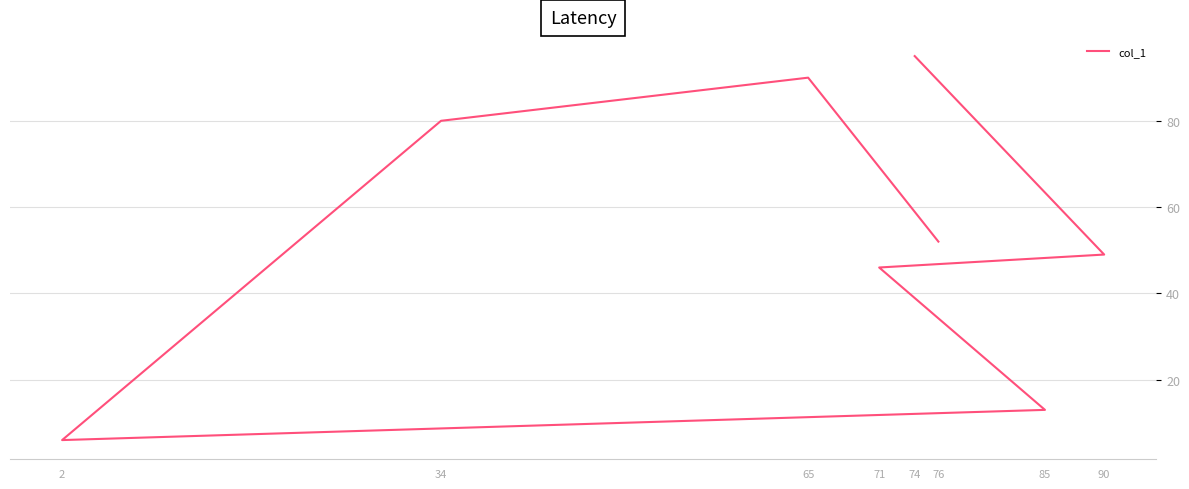

List the labels in order of value, smallest first.

2, 85, 71, 90, 76, 34, 65, 74